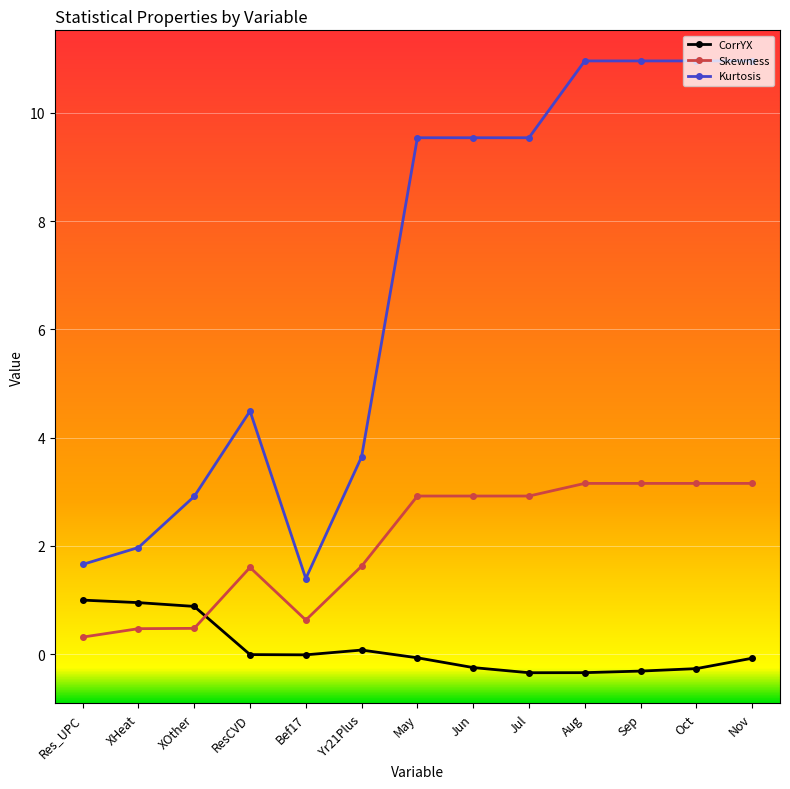

How many lines are shown in the chart?

3